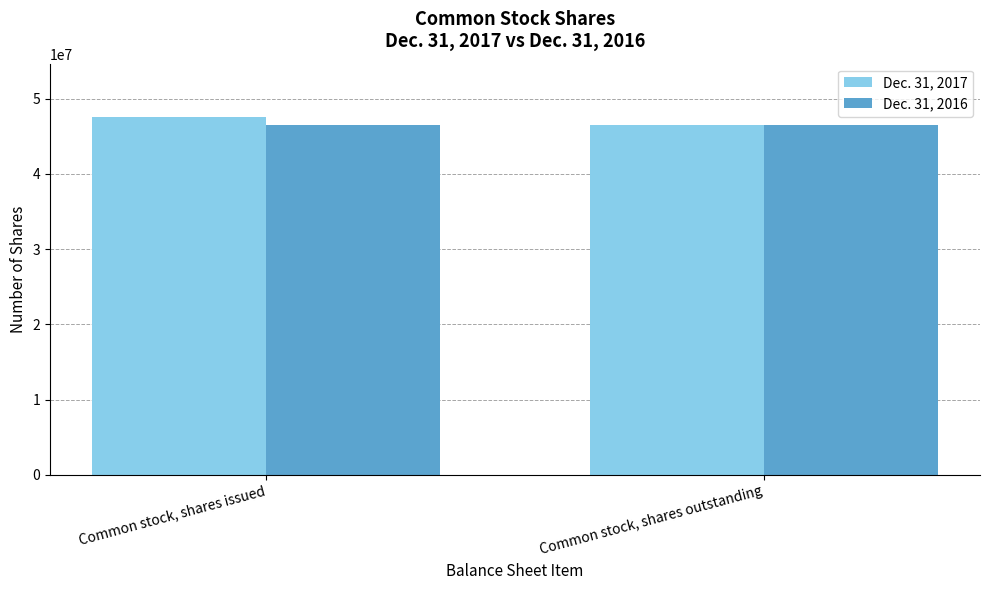

List the series in order of their peak value, lowest first.

Dec. 31, 2016, Dec. 31, 2017